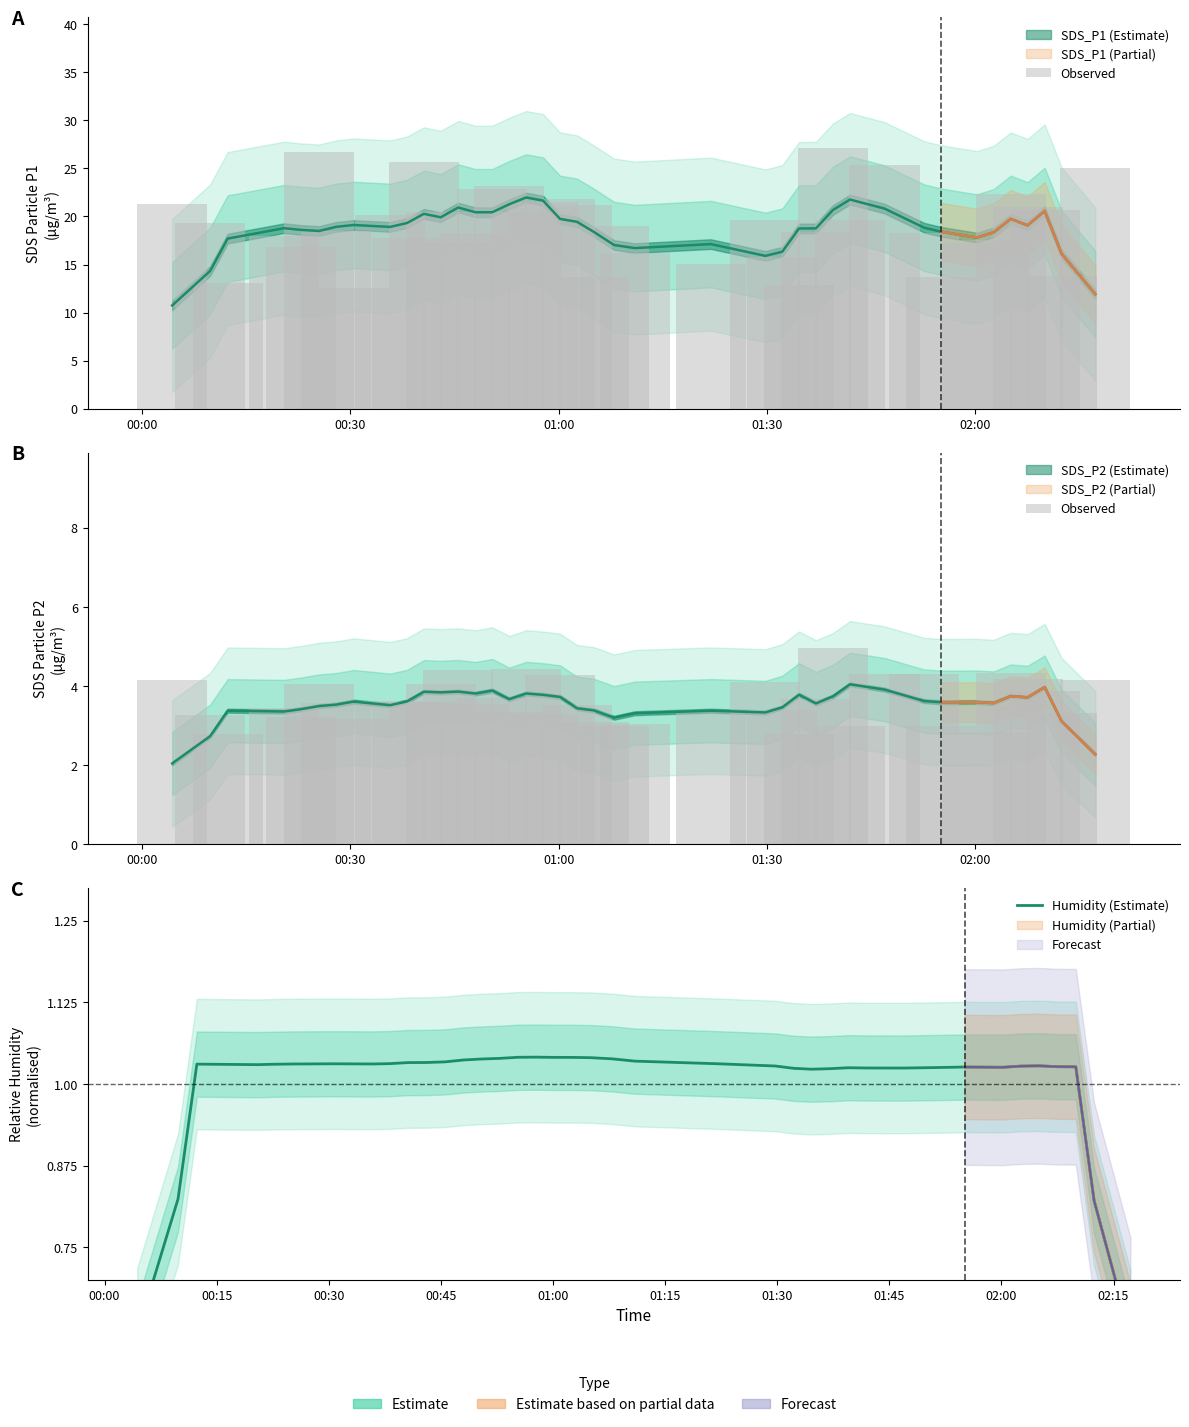

At how many categories does at least one series exceed 1?

40